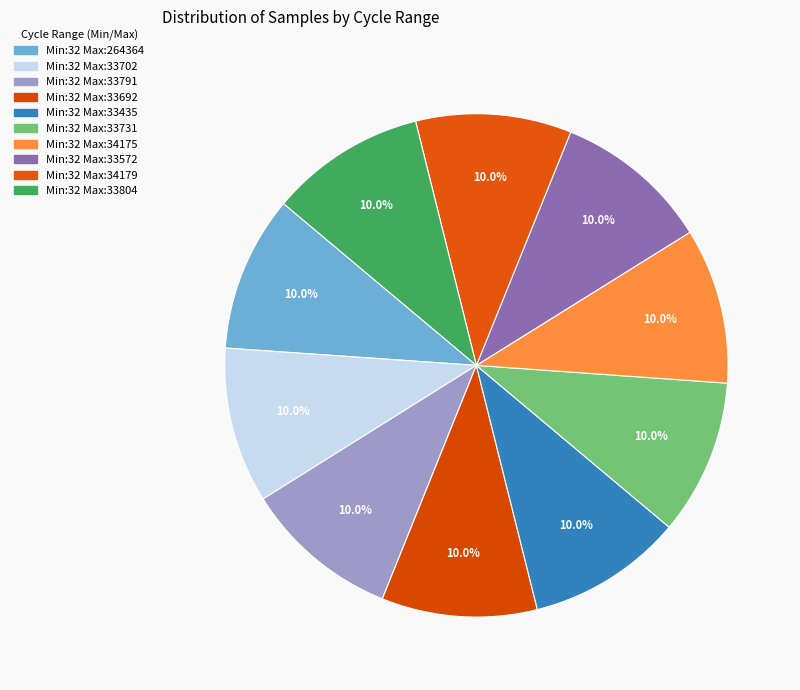

Count the number of slices in the pie.

10